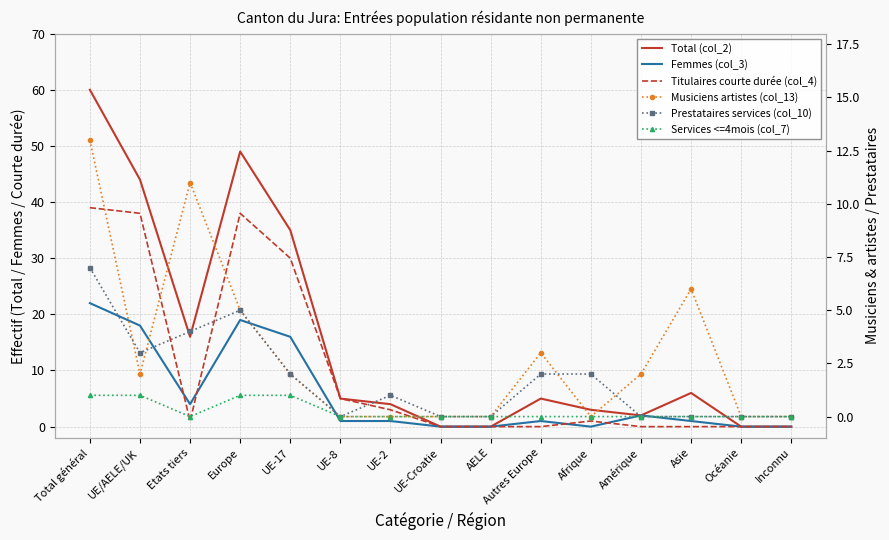

True or false: Titulaires courte durée (col_4) and Services <=4mois (col_7) intersect in this chart.

False